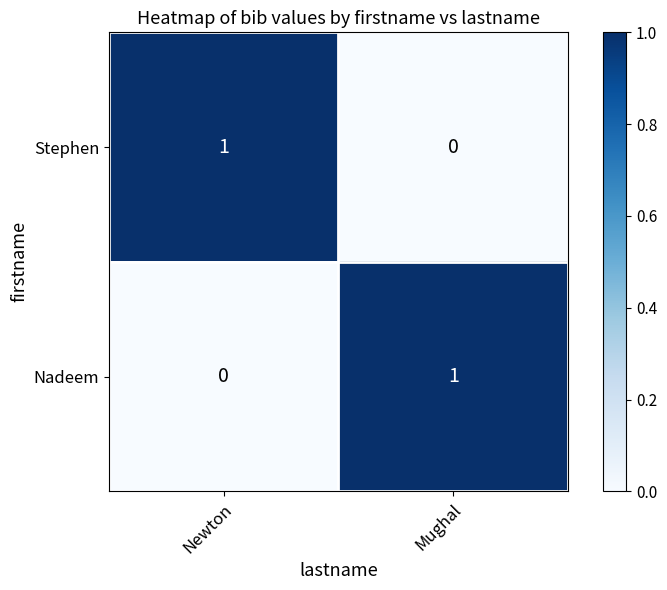

At which label does Nadeem reach its minimum?

Newton